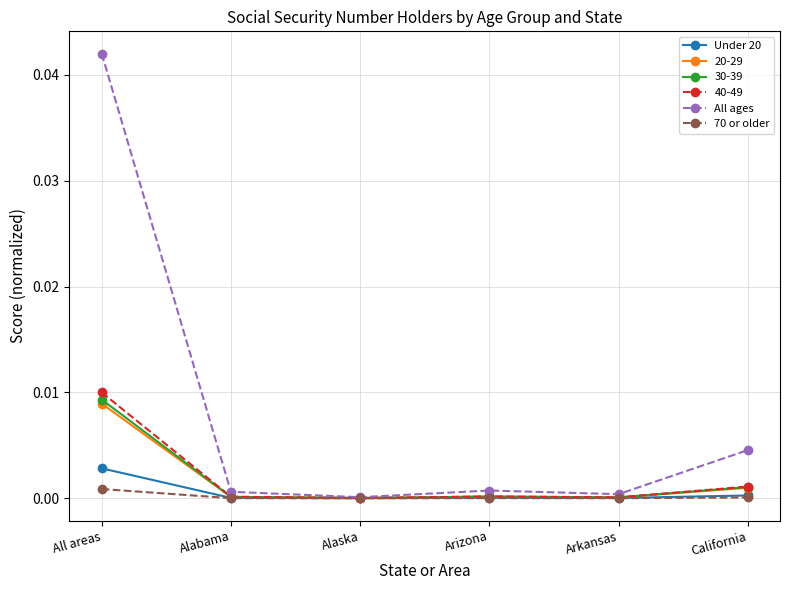

What is the label of the 2nd point from the left?

Alabama